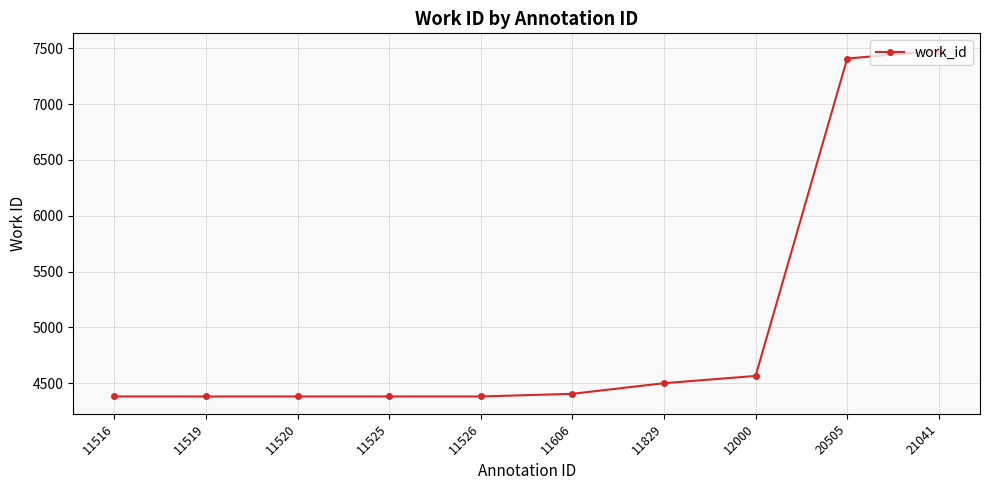

True or false: the data shows 6357 at 11519.

False